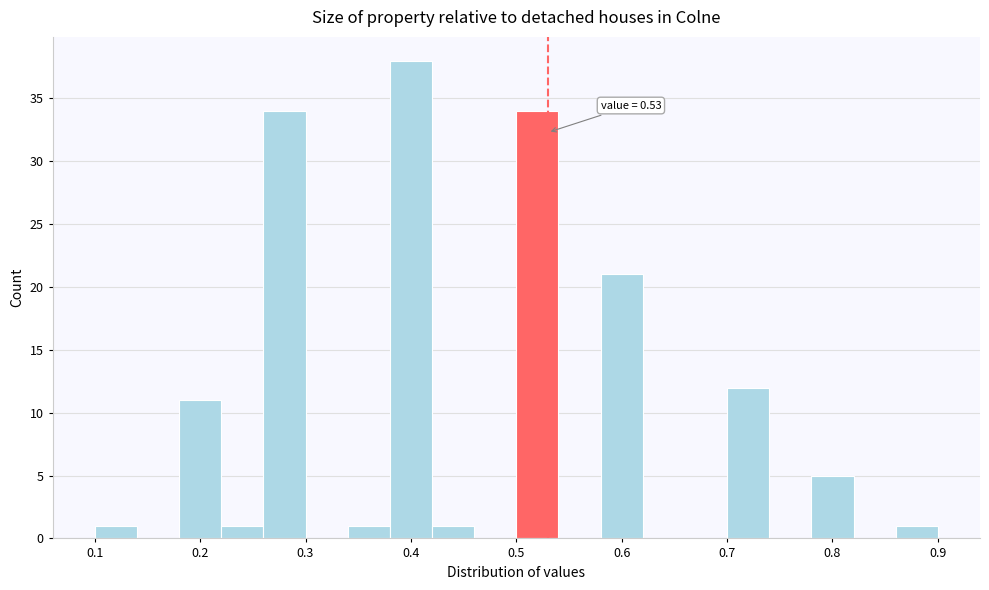

Which range on the x-axis has the tallest bar?

0.38 to 0.42